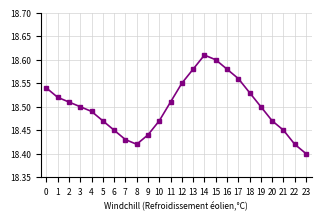

The chart shows a value of 11.7 at 9. True or false?

False